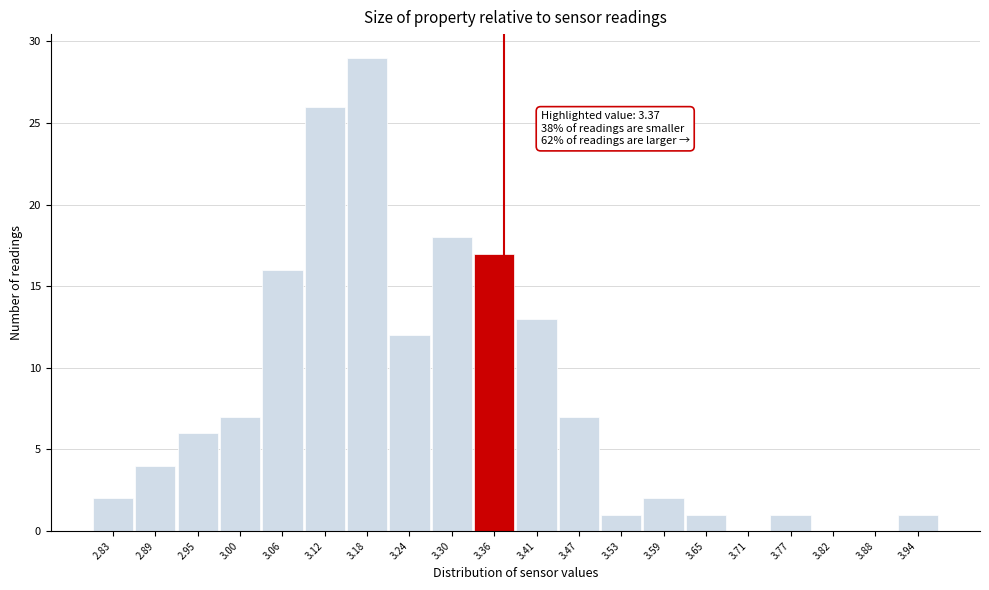

Over which range of the x-axis is the bar tallest?

3.15 to 3.21